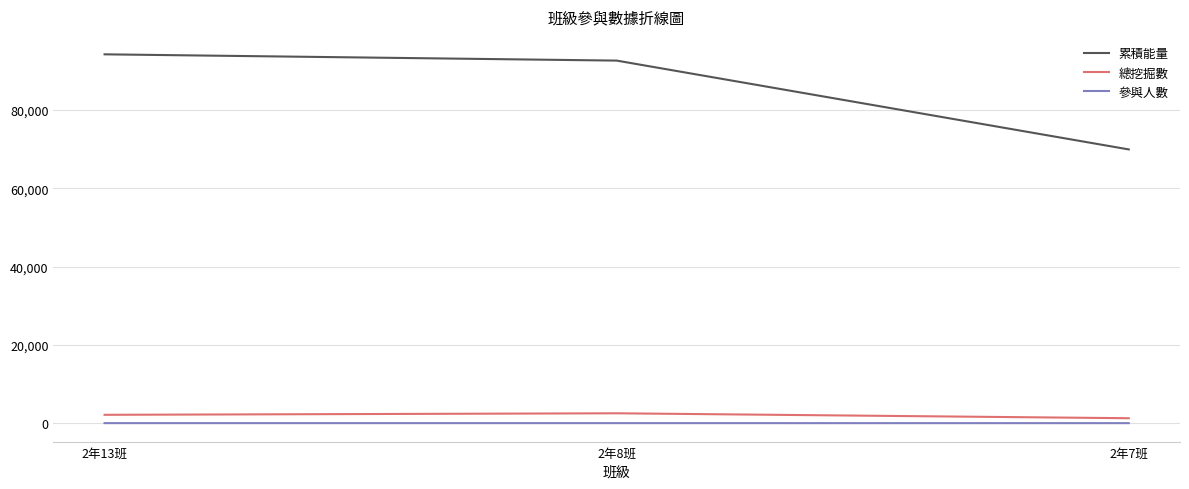

What is the maximum value shown in the chart?

94190